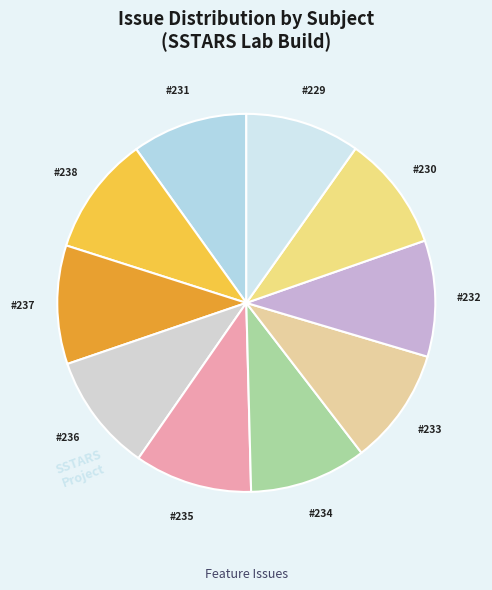

Count the number of slices in the pie.

10